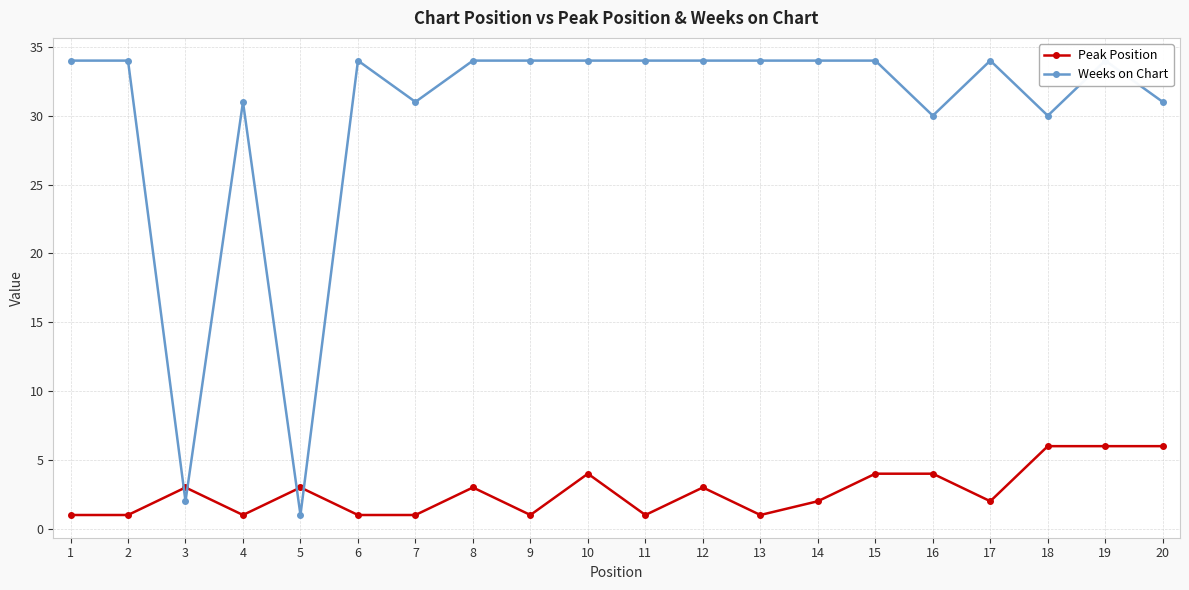

Which has a higher value, 2 or 4?

2